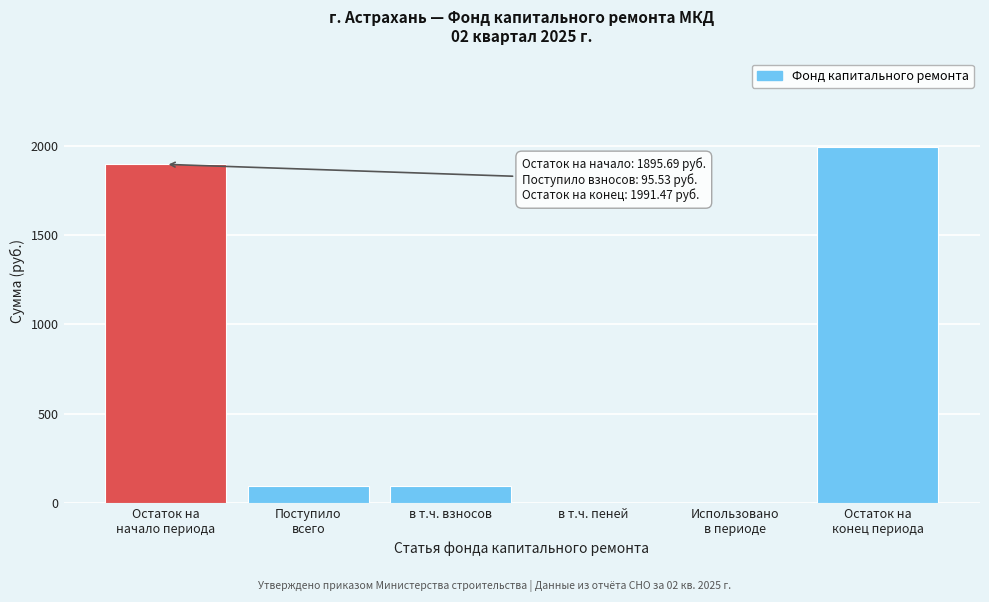

What is the maximum value shown in the chart?

1991.5